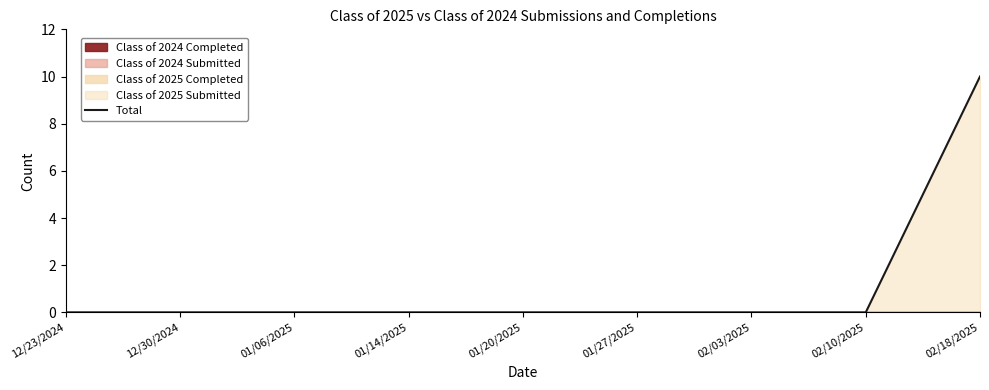

What is the label of the 8th point from the left?

02/10/2025